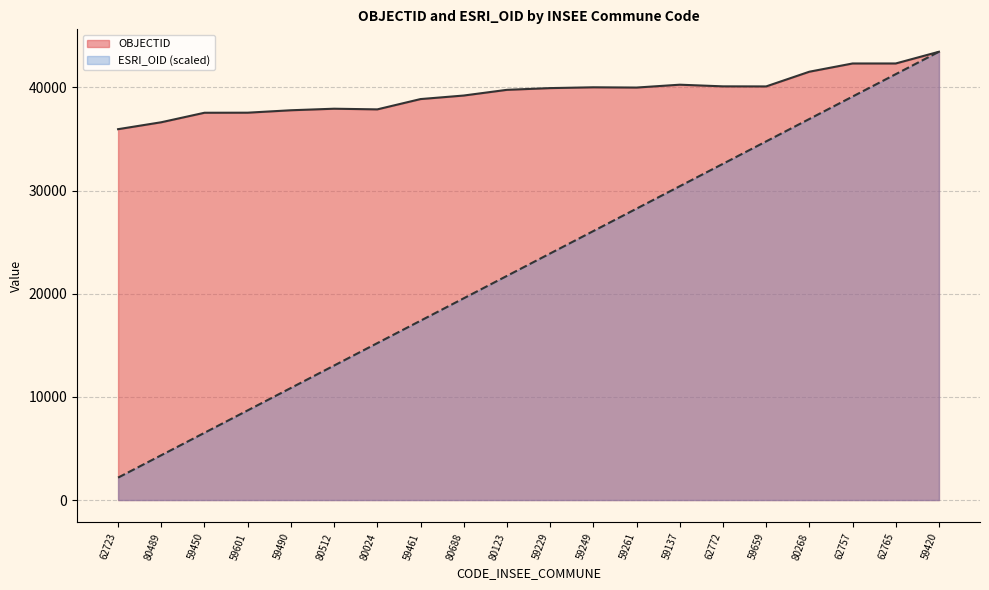

Which category has the highest value in the ESRI_OID series?

59420